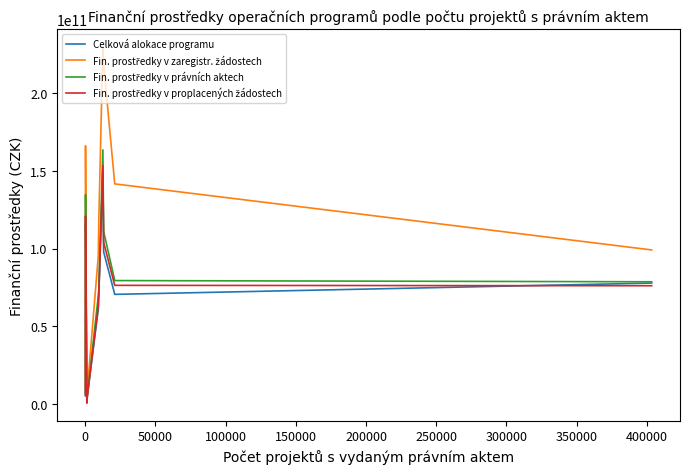

Is this an area chart (filled region under the line)?

No